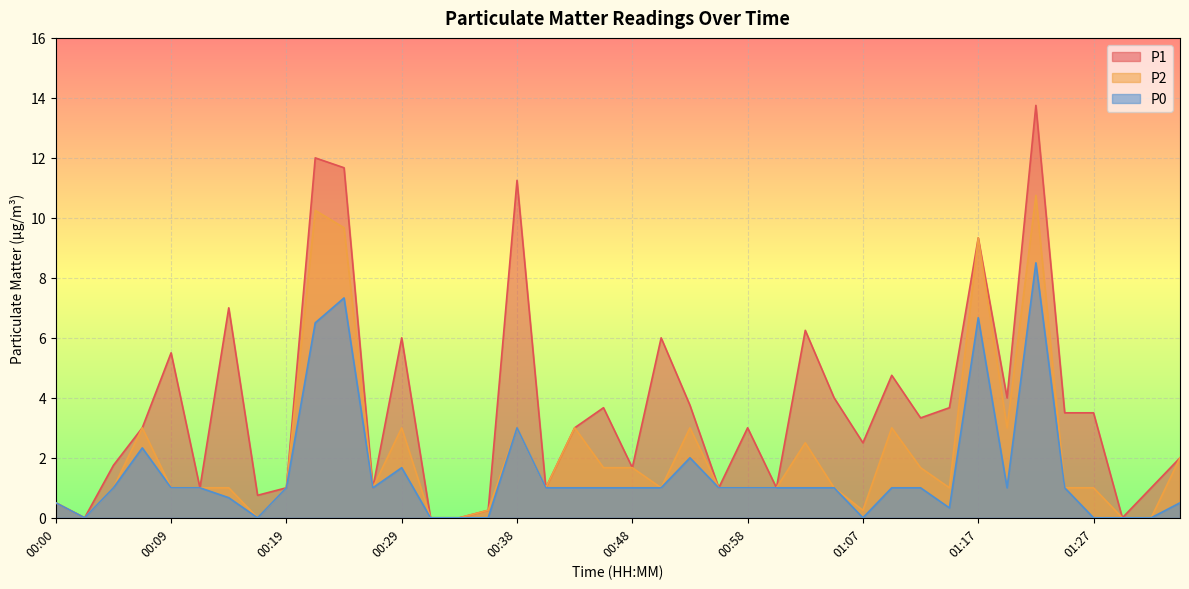

Which series has the largest range (max minus min)?

P1